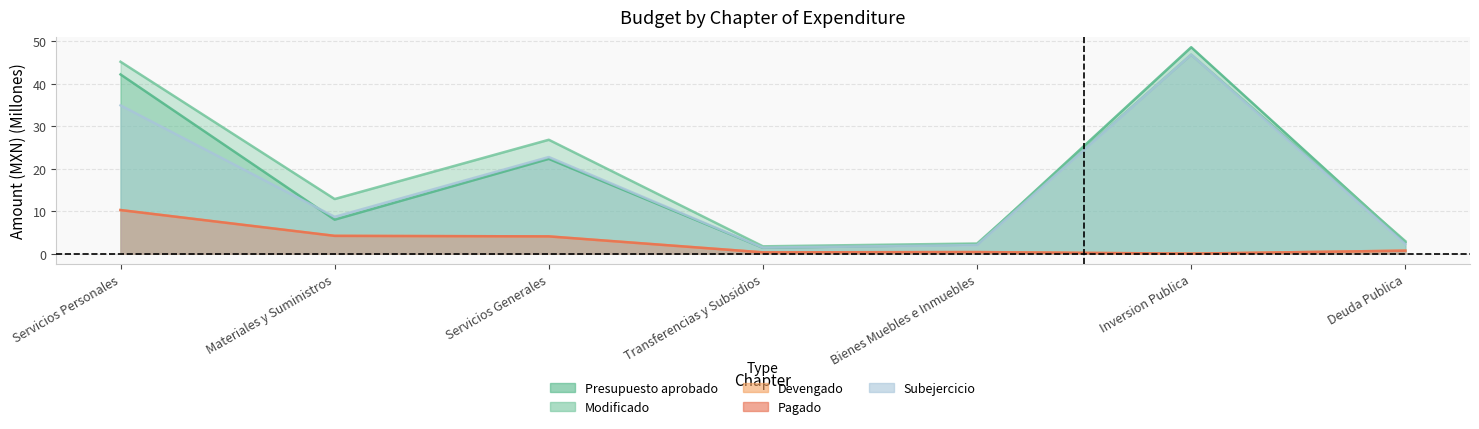

Is it true that Pagado equals 4.2 at Materiales y Suministros?

True